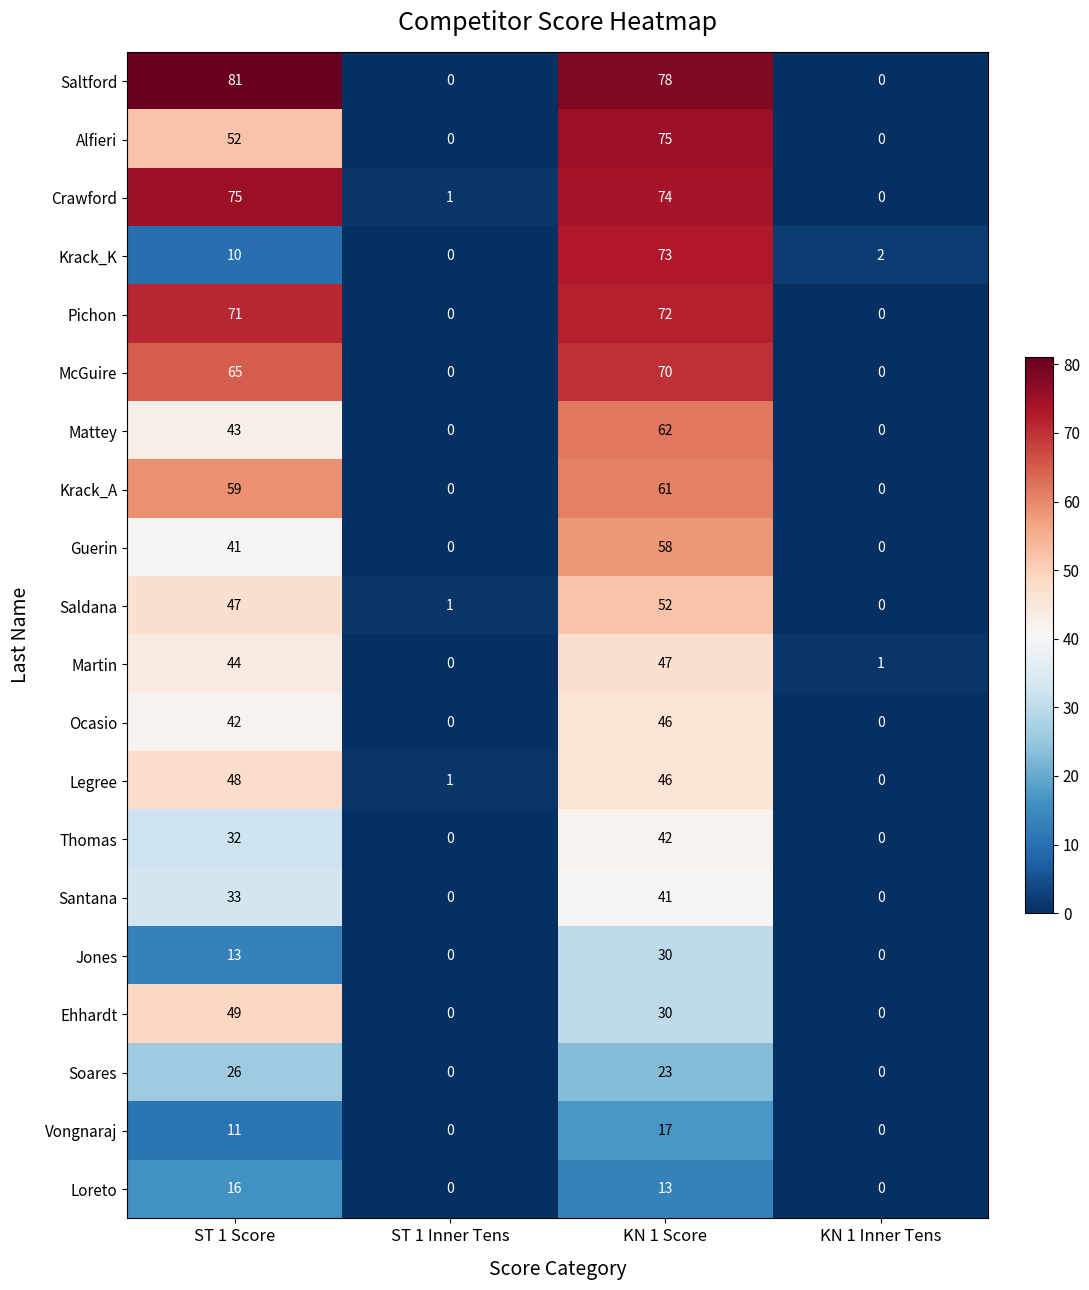

List the labels in order of Martin value, largest first.

KN 1 Score, ST 1 Score, KN 1 Inner Tens, ST 1 Inner Tens